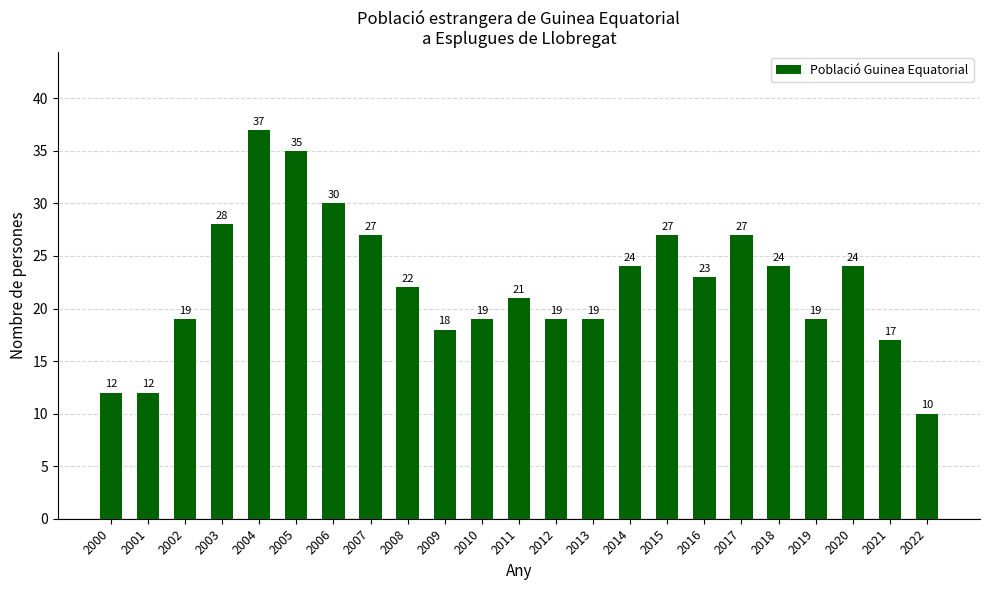

What is the minimum value shown in the chart?

10